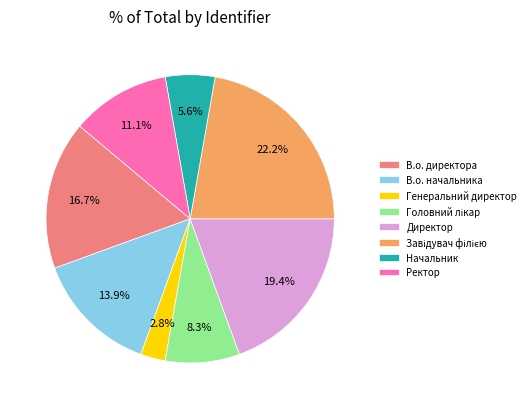

To the nearest percent, what is the average slice percentage?

12%